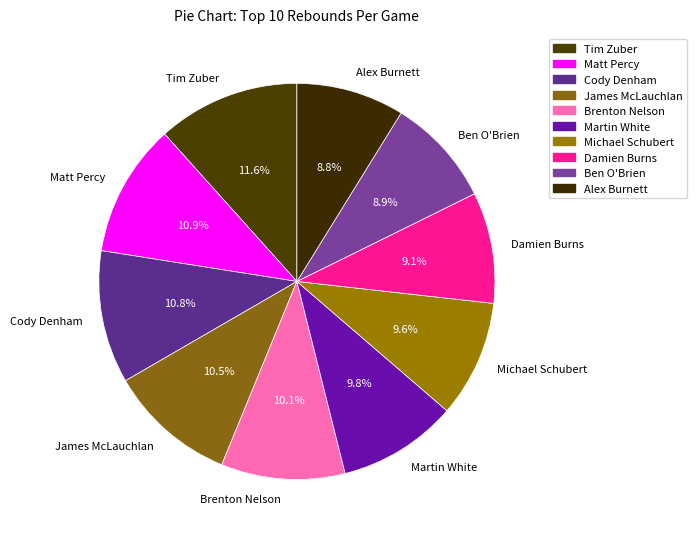

What percentage is NOT represented by Martin White?

90.2%